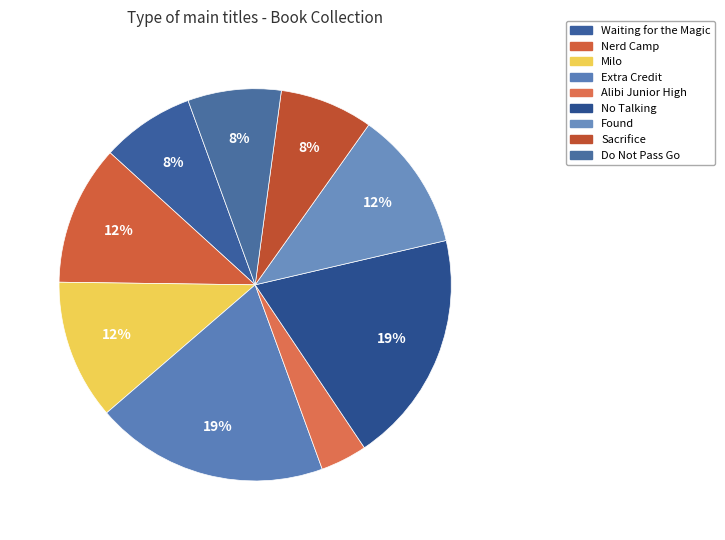

Count the number of slices in the pie.

9